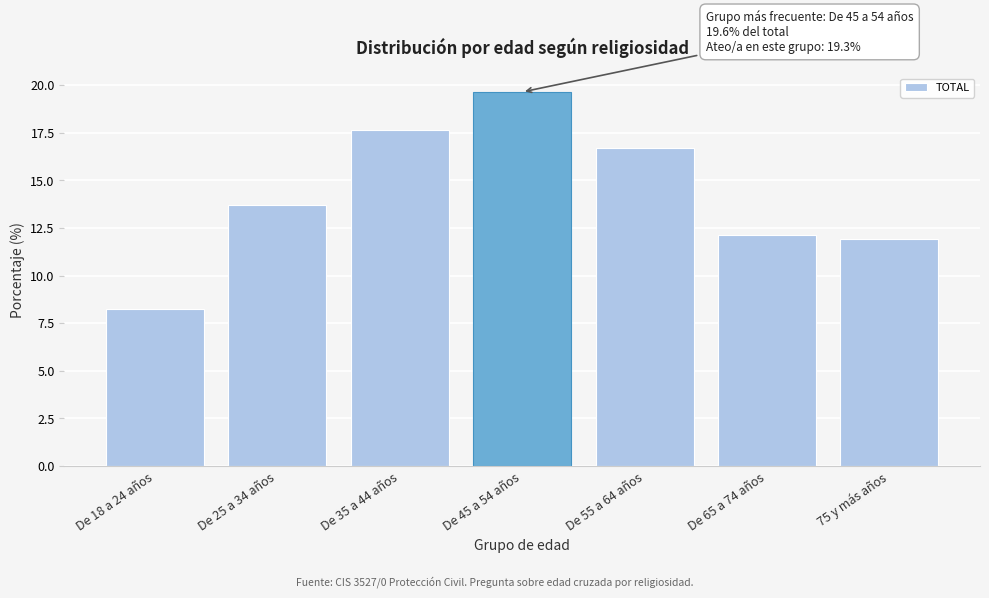

Reading left to right, list all the values displayed in this chart.

8.3	13.7	17.6	19.6	16.7	12.1	11.9